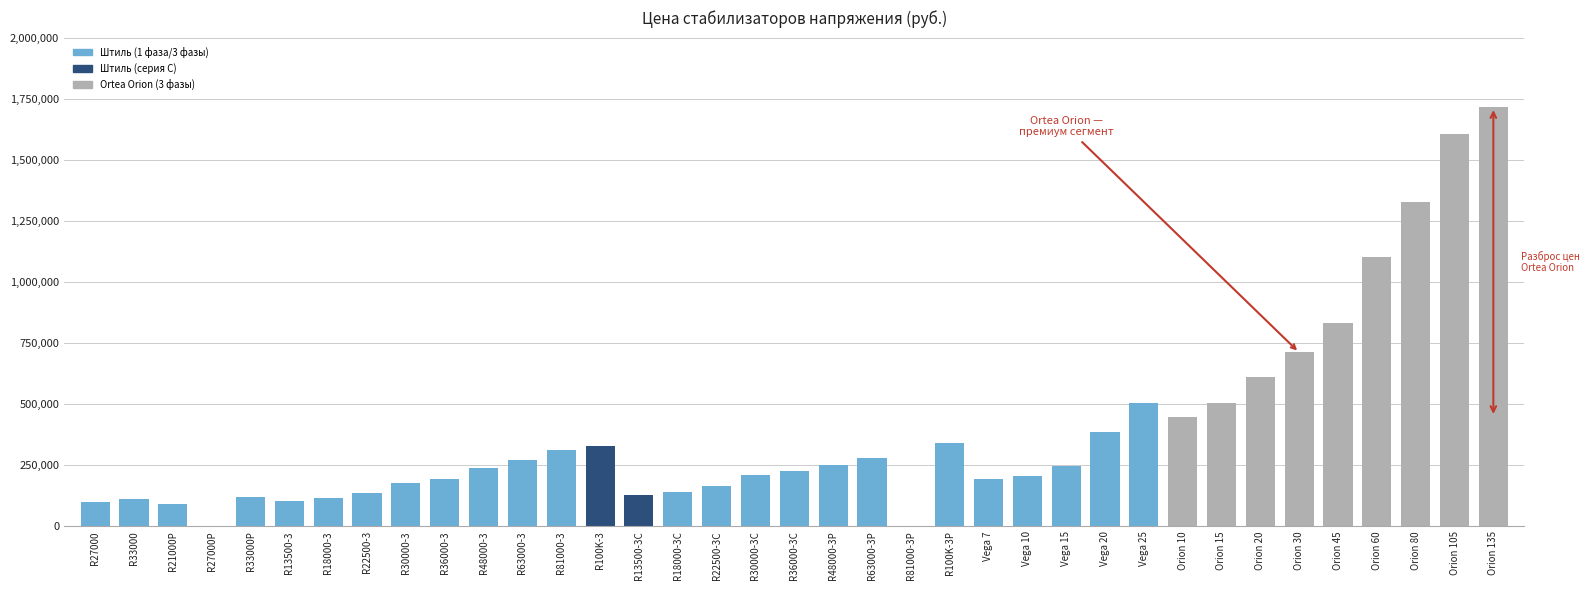

The value at Vega 20 is 387142. True or false?

True